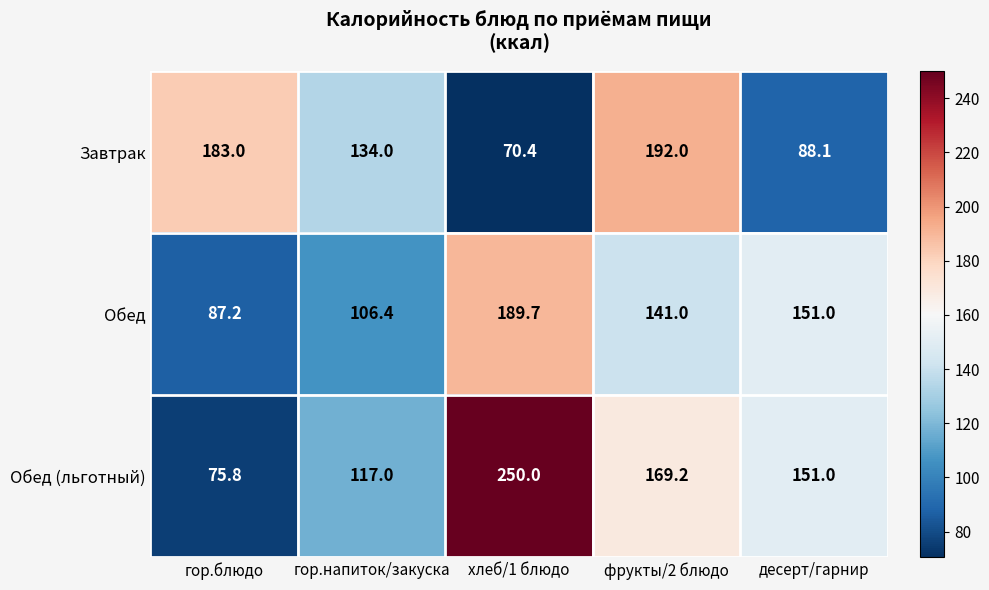

True or false: Завтрак has a value of 88.1 at десерт/гарнир.

True